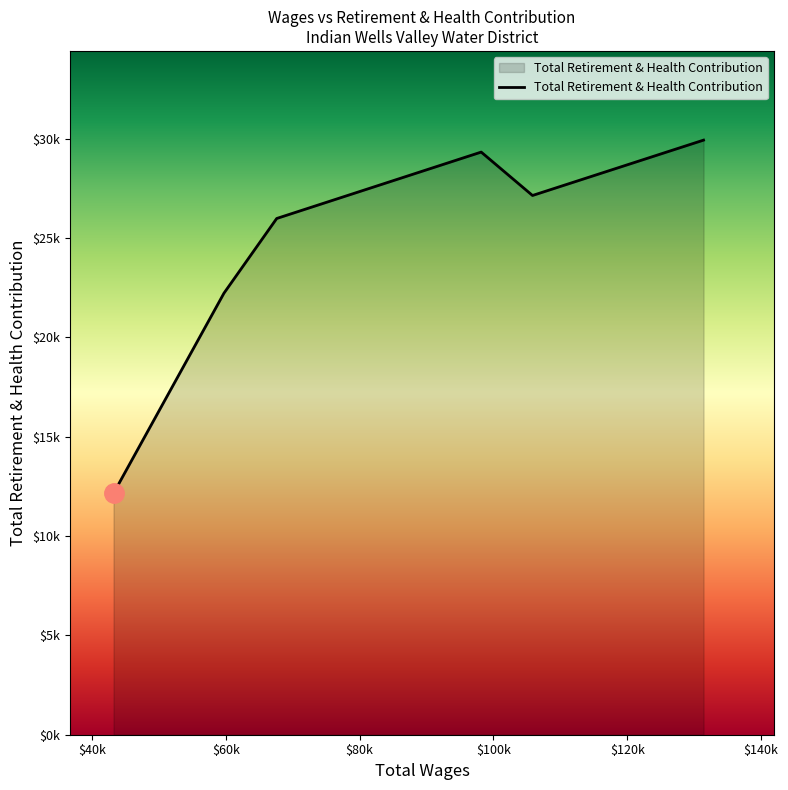

Does the chart display data point markers on the line(s)?

No